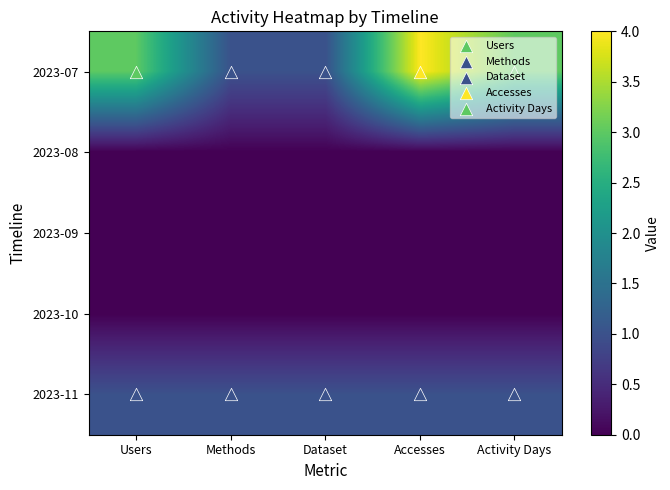

At which category does the chart reach its peak across all series?

Accesses